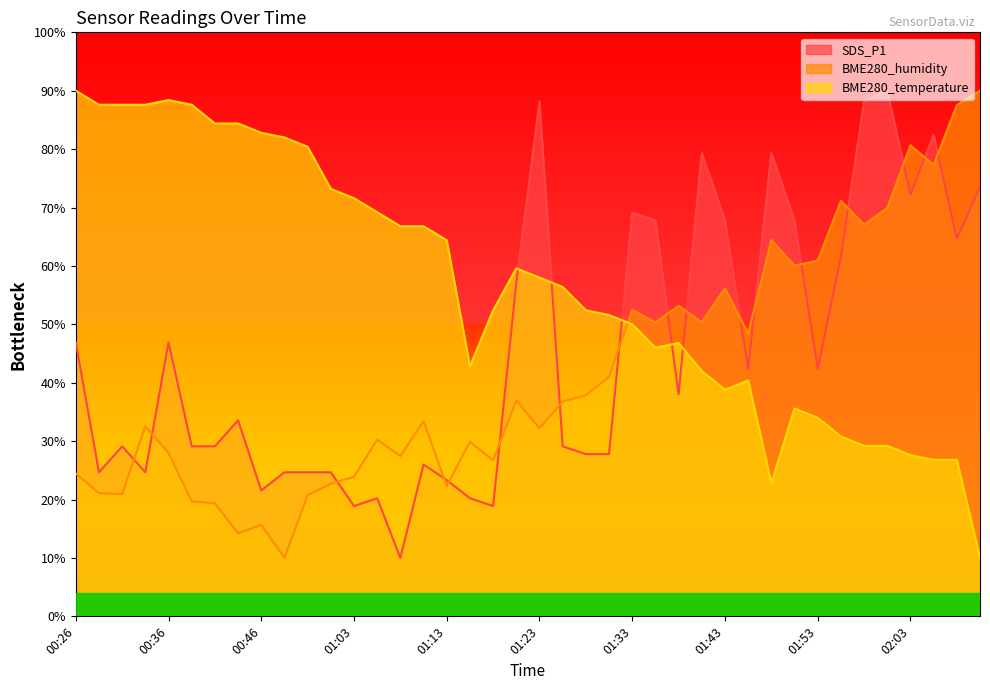

Where is the first local minimum for SDS_P1?

00:29